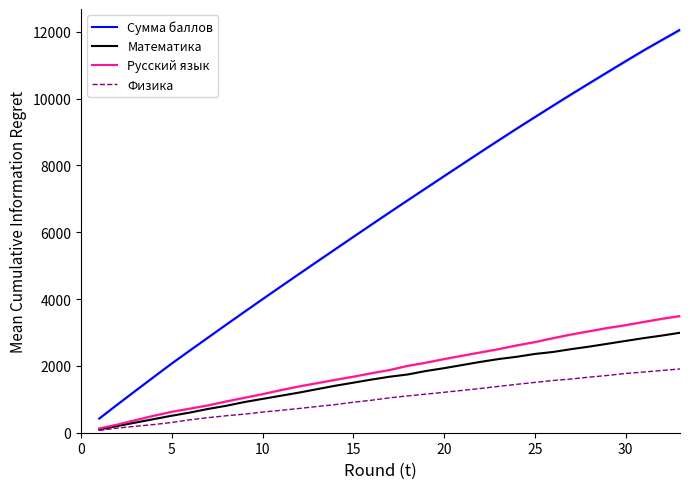

How many lines are shown in the chart?

4